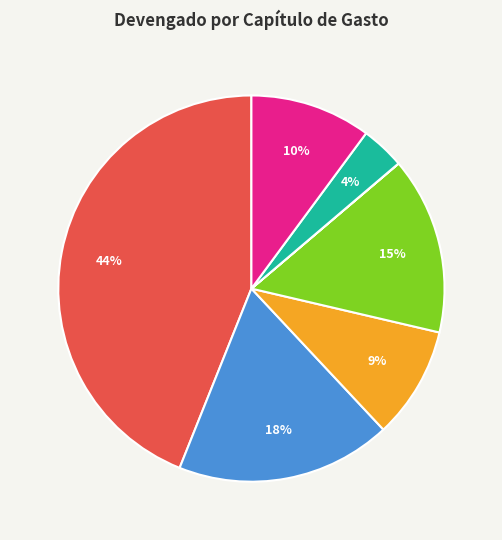

Is there any slice that represents more than half of the pie?

No